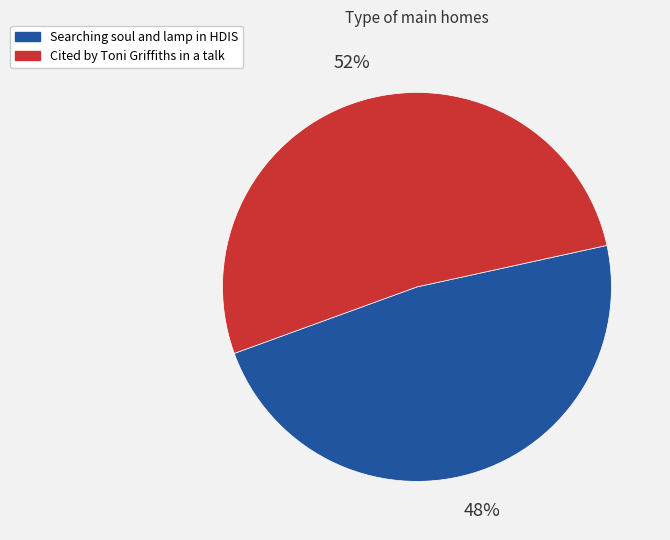

Which slice is the smallest?

Searching soul and lamp in HDIS